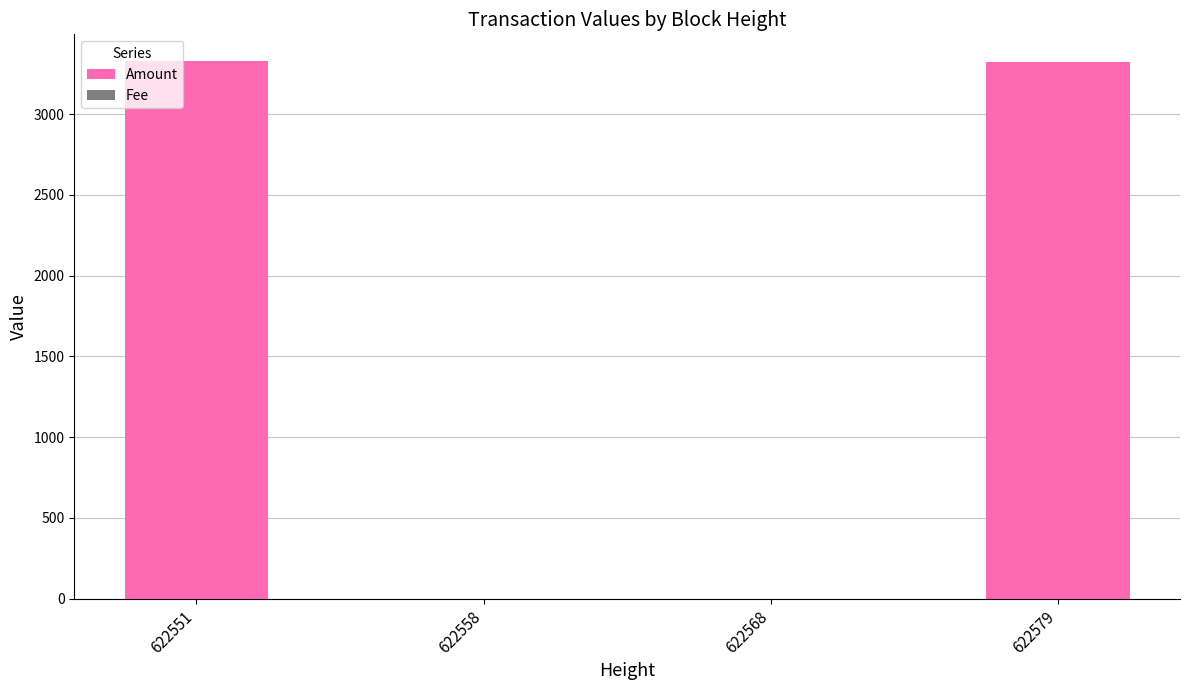

The Amount series shows 0.0 at 622558. True or false?

True